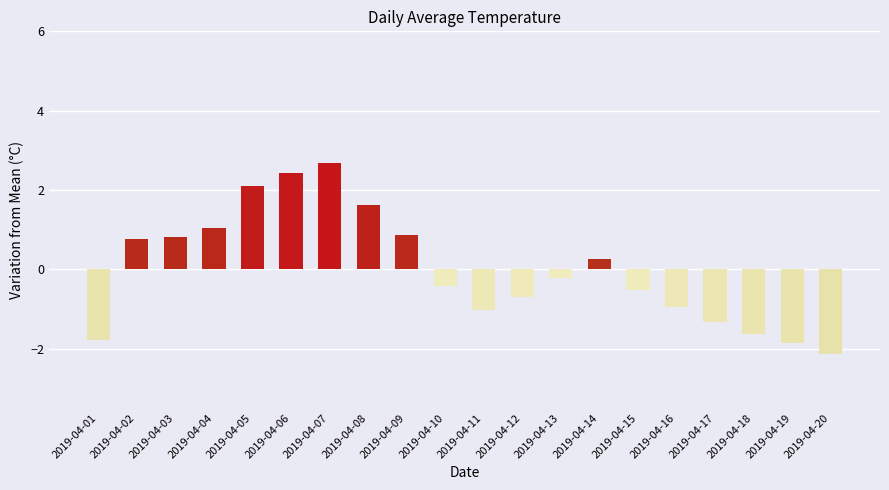

At which label does the data first exceed 0?

2019-04-02